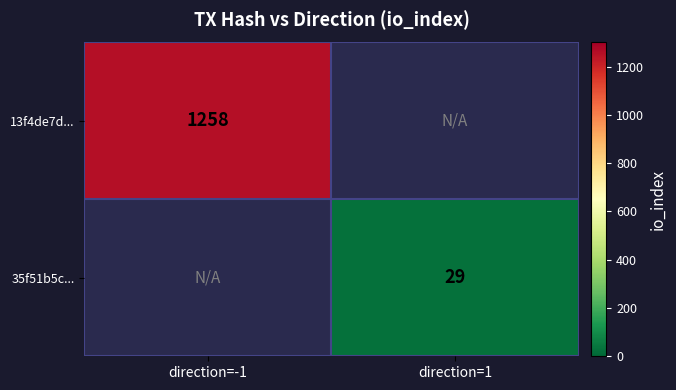

True or false: 35f51b5c... has a value of 19 at direction=1.

False